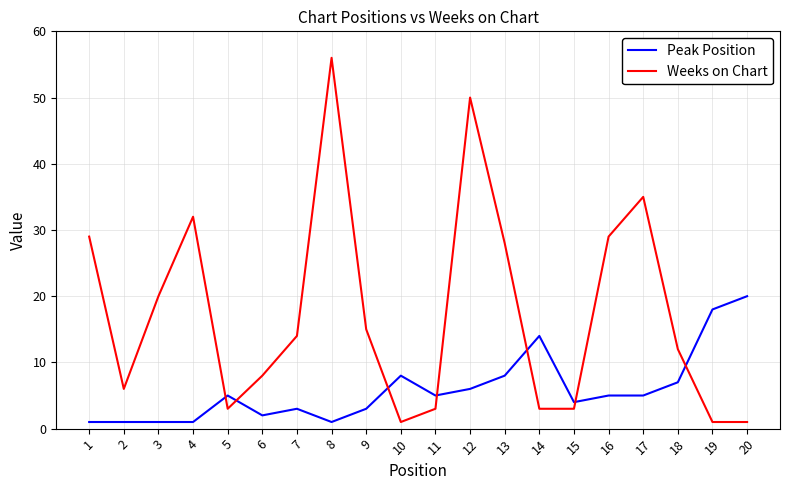

The Peak Position series shows 3 at 9. True or false?

True